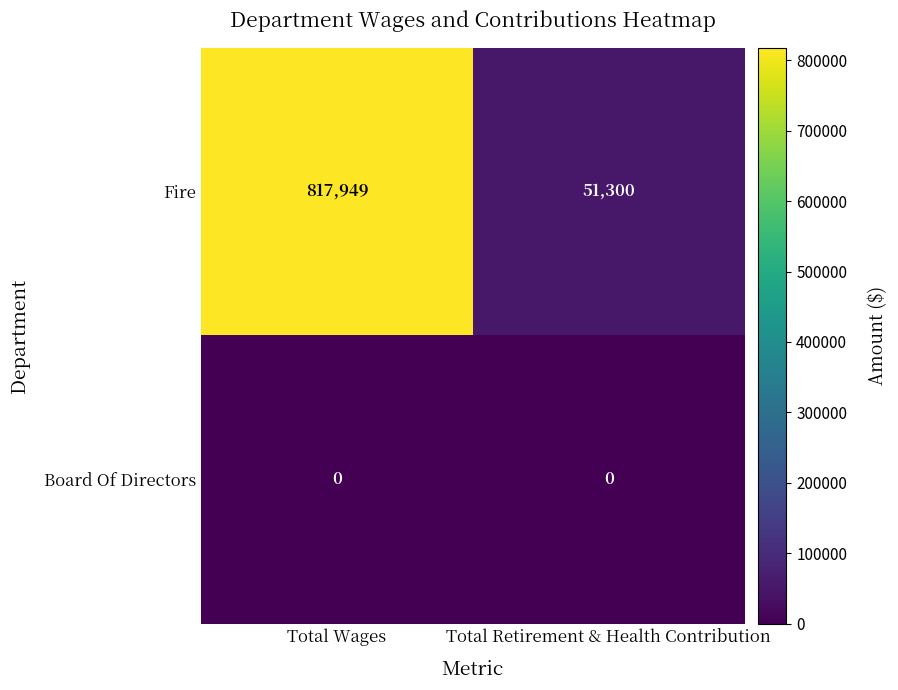

How many categories are shown in the chart?

2